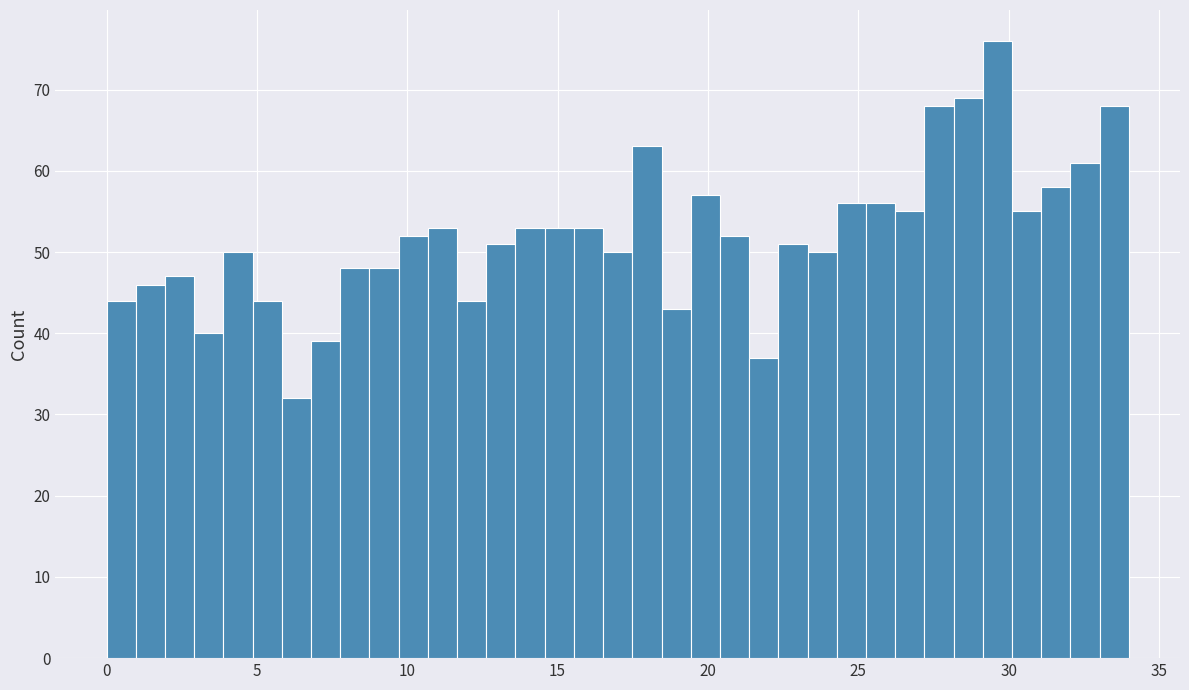

Around what value on the x-axis is the tallest bar? Give the approximate position of its centre, as read against the axis.

29.5